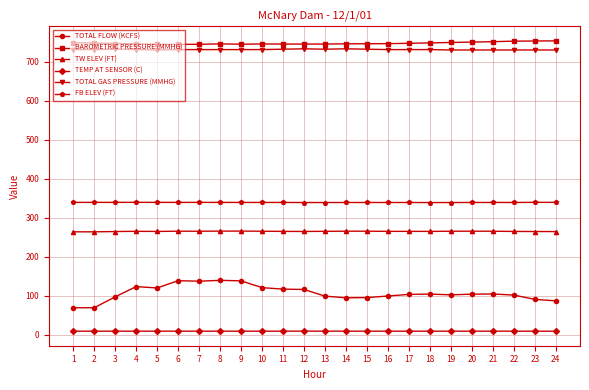

What is the smallest value displayed?

9.0